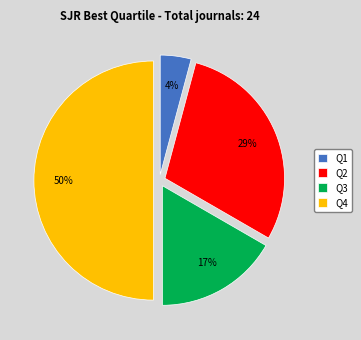

Rank the categories by value from lowest to highest.

Q1, Q3, Q2, Q4